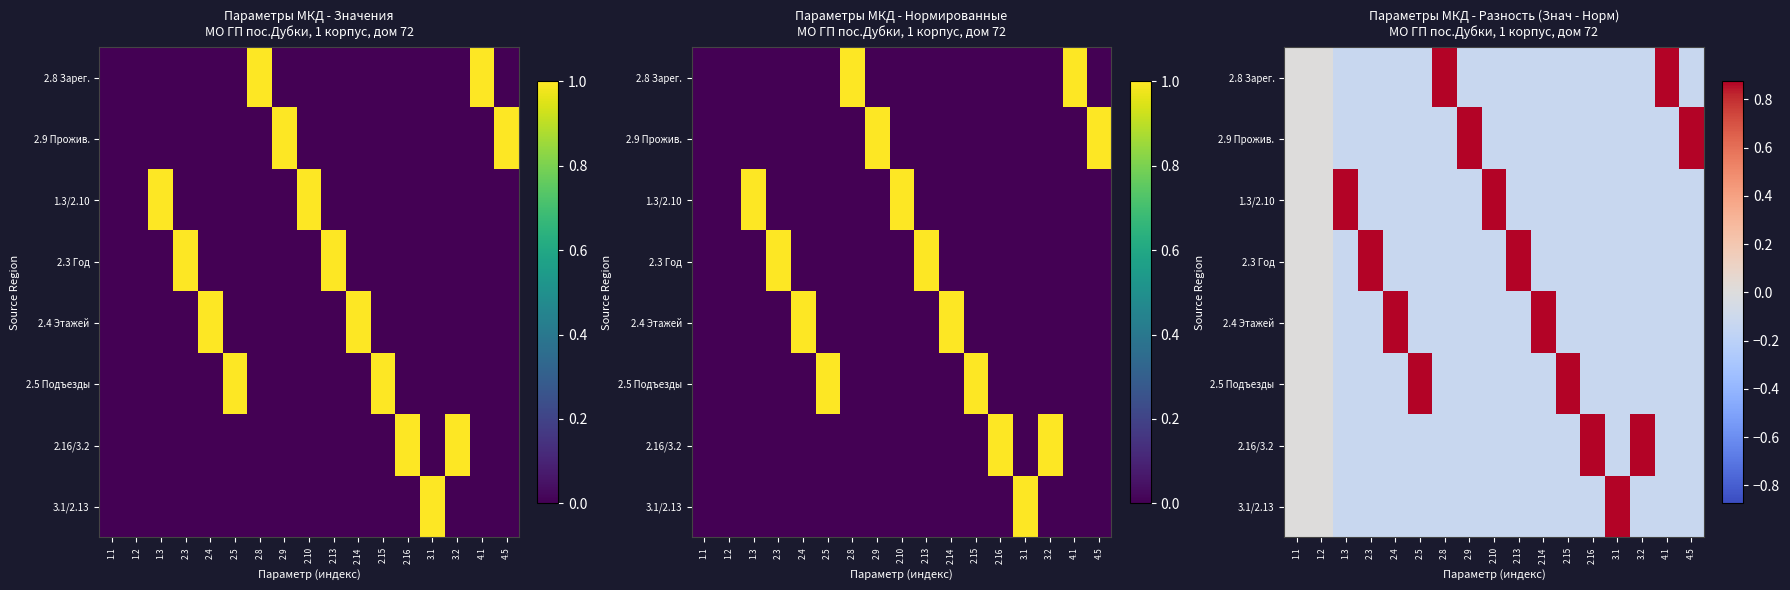

Is the value of 2.3 Год at 3.2 greater than the value of 2.8 Зарег. at 2.3?

No